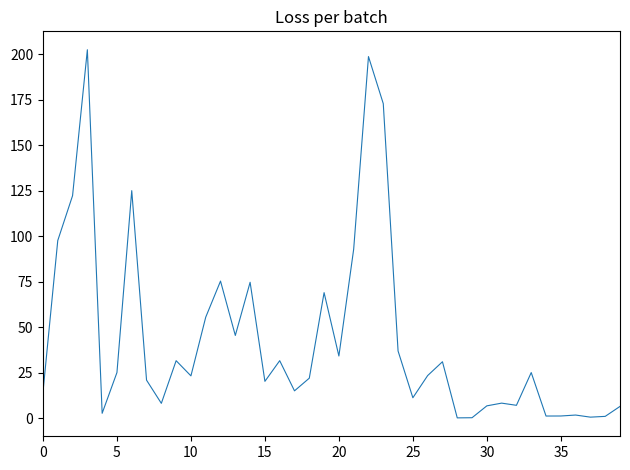

Count the number of values greater than 23.

21